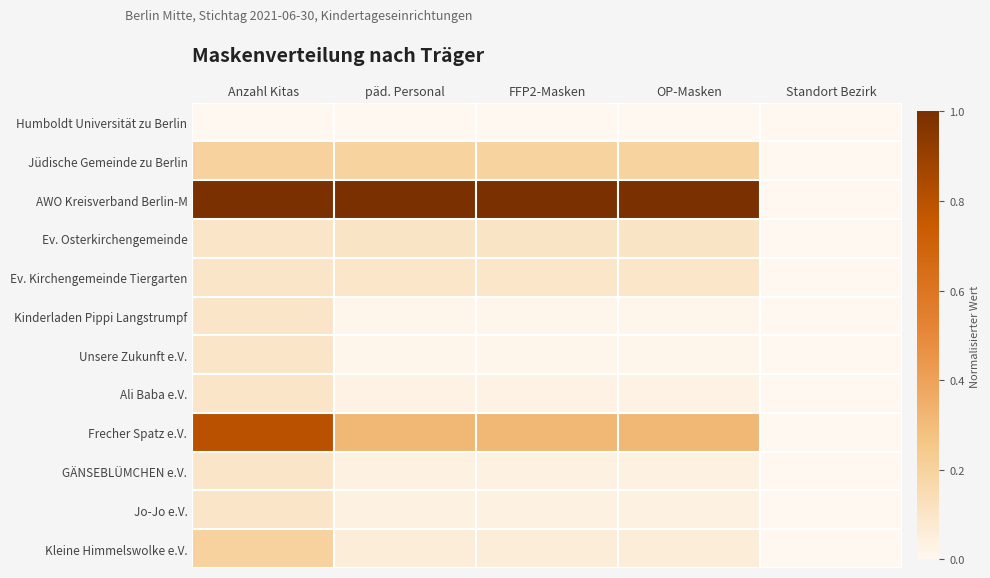

Reading right to left, extract all data points from this chart.

Humboldt Universität zu Berlin: Standort Bezirk=0.0	OP-Masken=0.0	FFP2-Masken=0.0	päd. Personal=0.0	Anzahl Kitas=0.0
Jüdische Gemeinde zu Berlin: Standort Bezirk=0.0	OP-Masken=0.2	FFP2-Masken=0.2	päd. Personal=0.2	Anzahl Kitas=0.2
AWO Kreisverband Berlin-M: Standort Bezirk=0.0	OP-Masken=1.0	FFP2-Masken=1.0	päd. Personal=1.0	Anzahl Kitas=1.0
Ev. Osterkirchengemeinde: Standort Bezirk=0.0	OP-Masken=0.1	FFP2-Masken=0.1	päd. Personal=0.1	Anzahl Kitas=0.1
Ev. Kirchengemeinde Tiergarten: Standort Bezirk=0.0	OP-Masken=0.1	FFP2-Masken=0.1	päd. Personal=0.1	Anzahl Kitas=0.1
Kinderladen Pippi Langstrumpf: Standort Bezirk=0.0	OP-Masken=0.0	FFP2-Masken=0.0	päd. Personal=0.0	Anzahl Kitas=0.1
Unsere Zukunft e.V.: Standort Bezirk=0.0	OP-Masken=0.0	FFP2-Masken=0.0	päd. Personal=0.0	Anzahl Kitas=0.1
Ali Baba e.V.: Standort Bezirk=0.0	OP-Masken=0.0	FFP2-Masken=0.0	päd. Personal=0.0	Anzahl Kitas=0.1
Frecher Spatz e.V.: Standort Bezirk=0.0	OP-Masken=0.3	FFP2-Masken=0.3	päd. Personal=0.3	Anzahl Kitas=0.8
GÄNSEBLÜMCHEN e.V.: Standort Bezirk=0.0	OP-Masken=0.0	FFP2-Masken=0.0	päd. Personal=0.0	Anzahl Kitas=0.1
Jo-Jo e.V.: Standort Bezirk=0.0	OP-Masken=0.0	FFP2-Masken=0.0	päd. Personal=0.0	Anzahl Kitas=0.1
Kleine Himmelswolke e.V.: Standort Bezirk=0.0	OP-Masken=0.1	FFP2-Masken=0.1	päd. Personal=0.1	Anzahl Kitas=0.2